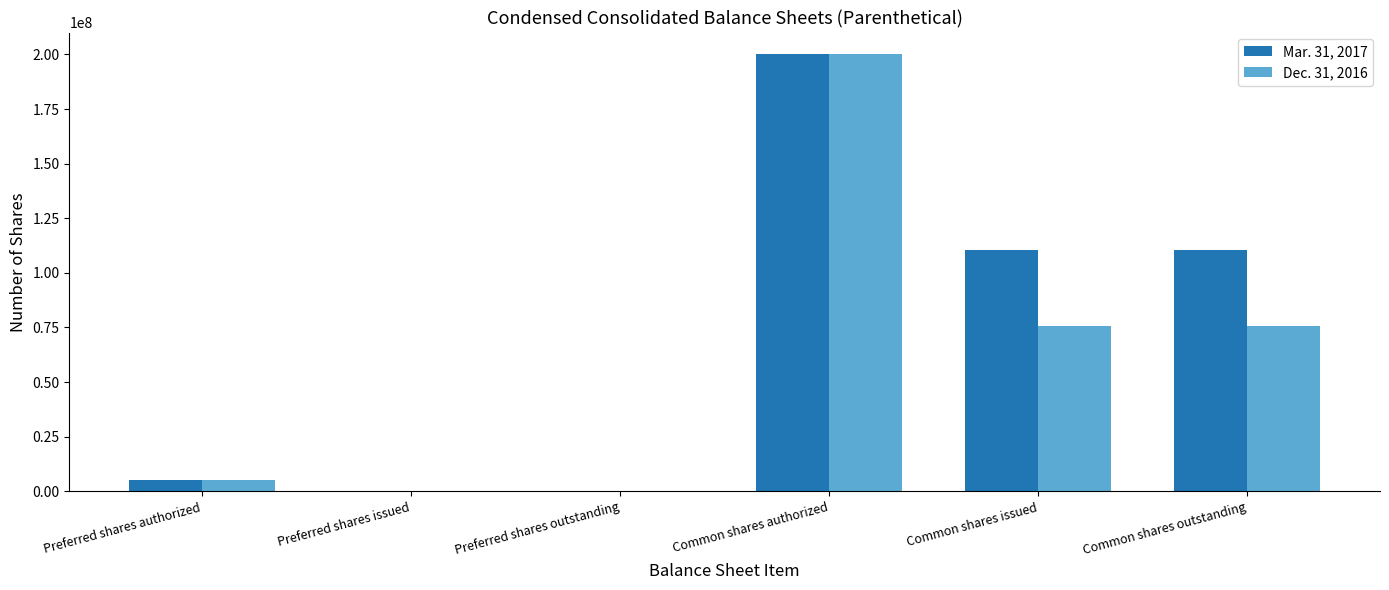

Reading right to left, what are all the values shown in this chart?

Mar. 31, 2017: Common shares outstanding=110363000	Common shares issued=110363000	Common shares authorized=200000000	Preferred shares outstanding=0	Preferred shares issued=0	Preferred shares authorized=5000000
Dec. 31, 2016: Common shares outstanding=75863000	Common shares issued=75863000	Common shares authorized=200000000	Preferred shares outstanding=0	Preferred shares issued=0	Preferred shares authorized=5000000